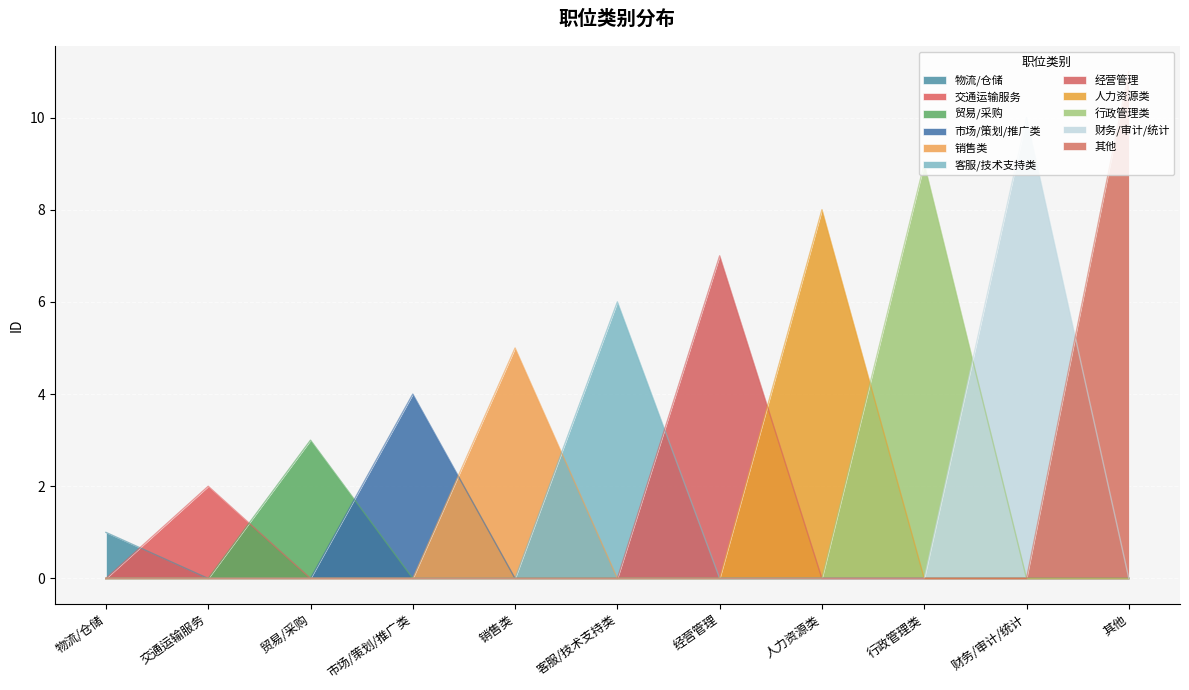

What is the change in value from 行政管理类 to 其他?

+2